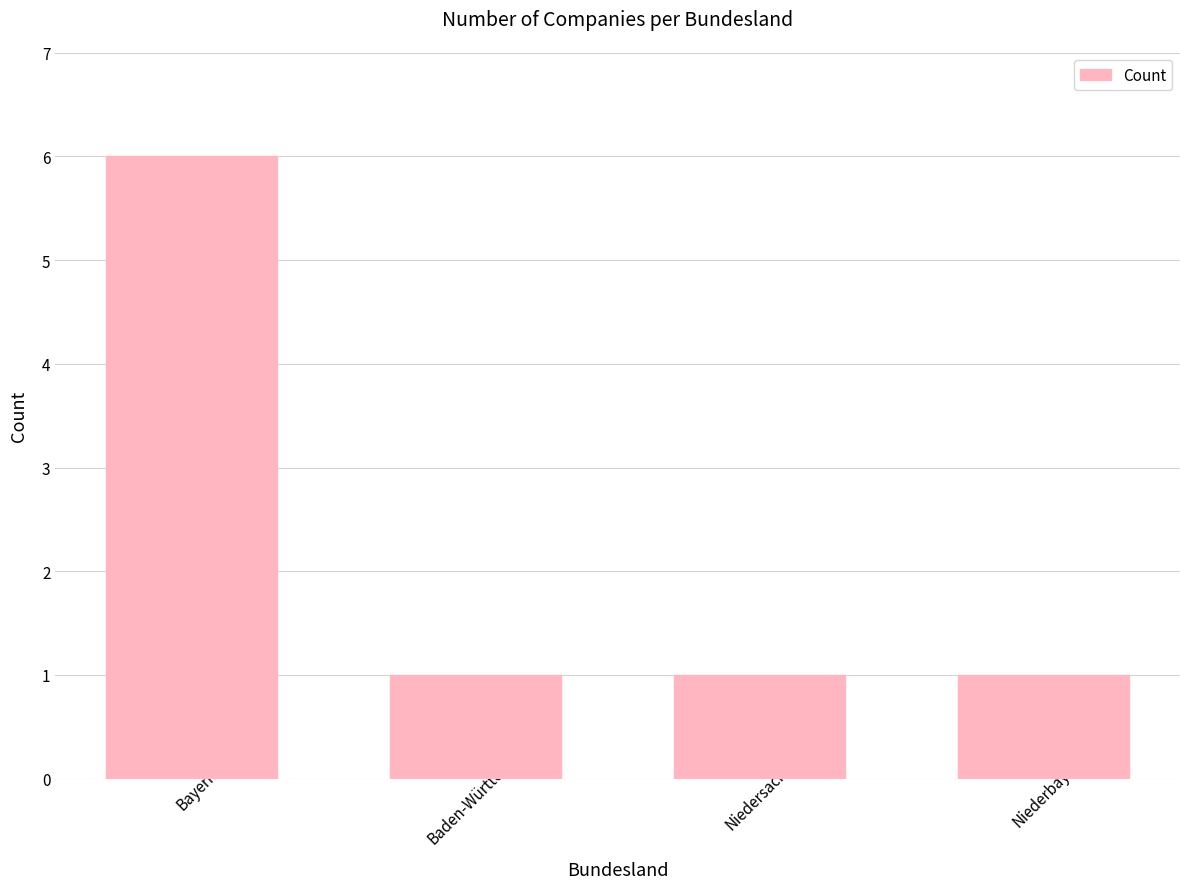

Is it true that the value at Bayern is 6?

True